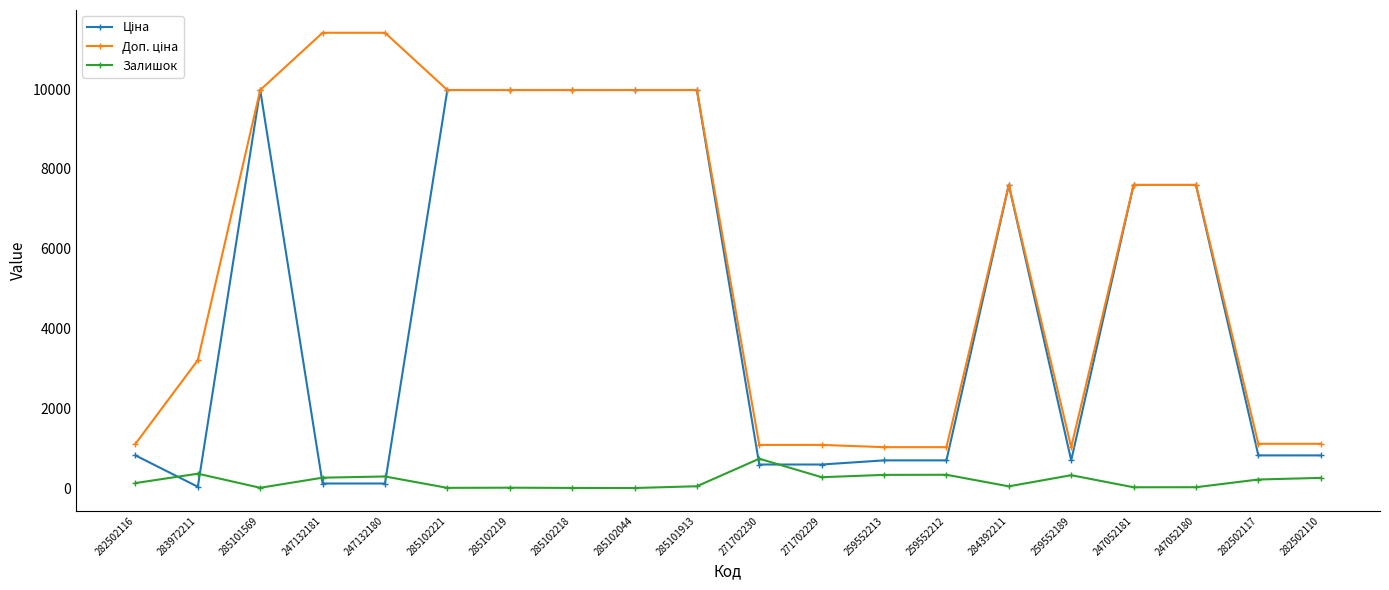

True or false: Залишок has a value of 322.0 at 259552189.

True